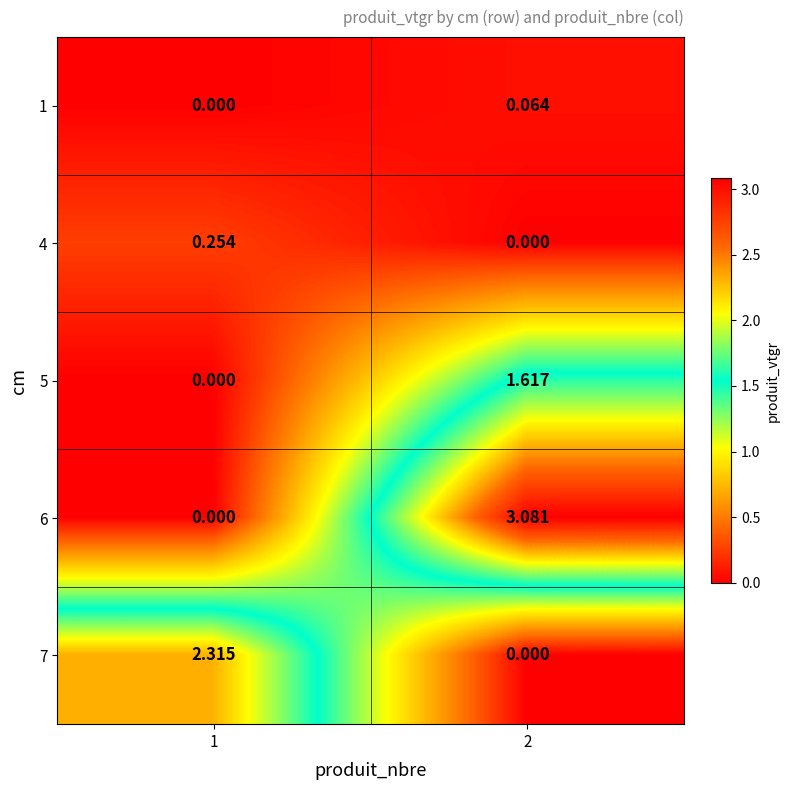

How many data points in 7 are above 2?

1